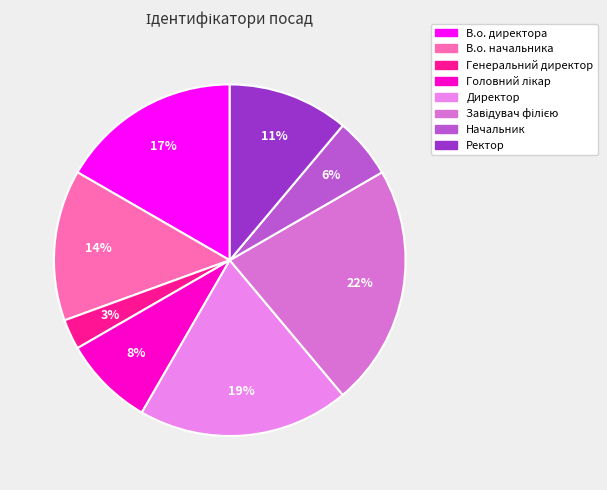

Combined, what portion of the pie is Завідувач філією and Генеральний директор?

25.0%